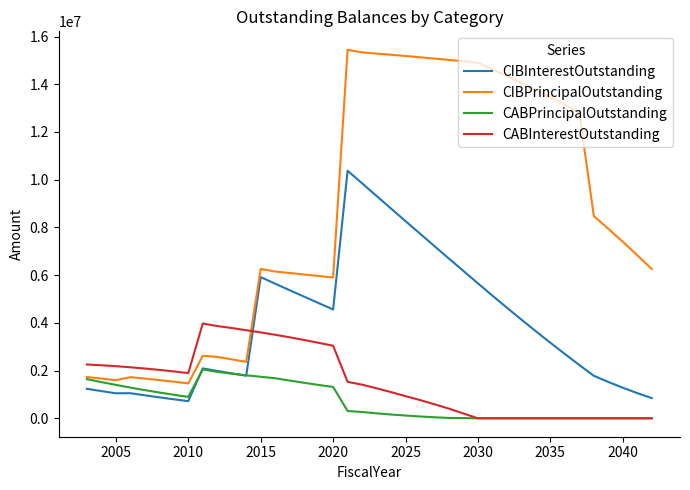

After their last crossing, which series has the higher values: CIBInterestOutstanding or CABInterestOutstanding?

CIBInterestOutstanding